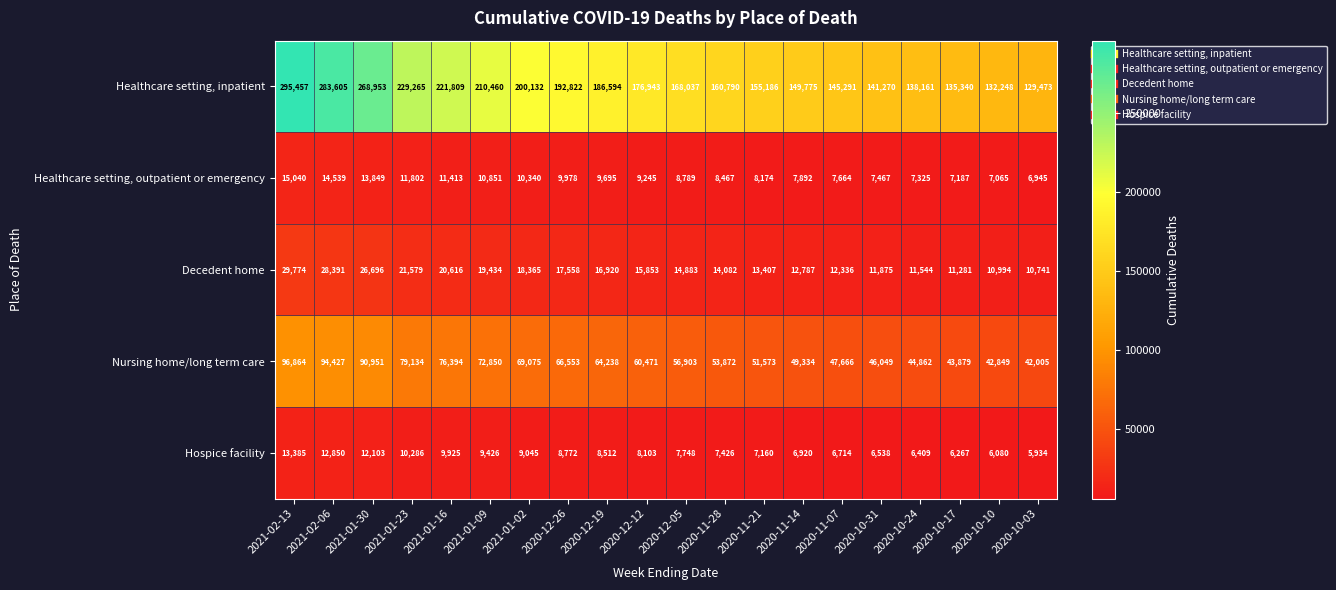

What is the average value of the Healthcare setting, inpatient series?

186081